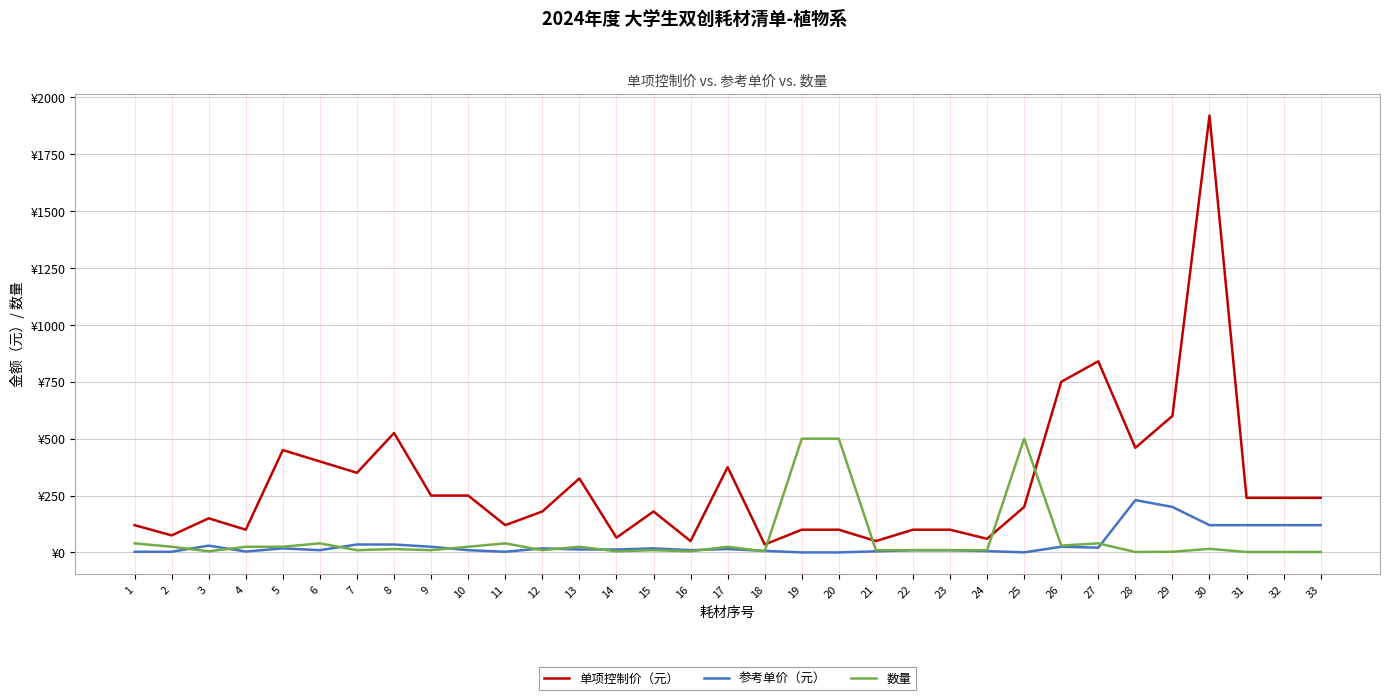

Reading left to right, extract all data points from this chart.

单项控制价（元）: 1=120.0	2=75.0	3=150.0	4=100.0	5=450.0	6=400.0	7=350.0	8=525.0	9=250.0	10=250.0	11=120.0	12=180.0	13=325.0	14=65.0	15=180.0	16=50.0	17=375.0	18=35.0	19=100.0	20=100.0	21=50.0	22=100.0	23=100.0	24=60.0	25=200.0	26=750.0	27=840.0	28=460.0	29=600.0	30=1920.0	31=240.0	32=240.0	33=240.0
参考单价（元）: 1=3.0	2=3.0	3=30.0	4=4.0	5=18.0	6=10.0	7=35.0	8=35.0	9=25.0	10=10.0	11=3.0	12=18.0	13=13.0	14=13.0	15=18.0	16=10.0	17=15.0	18=7.0	19=0.2	20=0.2	21=5.0	22=10.0	23=10.0	24=6.0	25=0.4	26=25.0	27=21.0	28=230.0	29=200.0	30=120.0	31=120.0	32=120.0	33=120.0
数量: 1=40.0	2=25.0	3=5.0	4=25.0	5=25.0	6=40.0	7=10.0	8=15.0	9=10.0	10=25.0	11=40.0	12=10.0	13=25.0	14=5.0	15=10.0	16=5.0	17=25.0	18=5.0	19=500.0	20=500.0	21=10.0	22=10.0	23=10.0	24=10.0	25=500.0	26=30.0	27=40.0	28=2.0	29=3.0	30=16.0	31=2.0	32=2.0	33=2.0